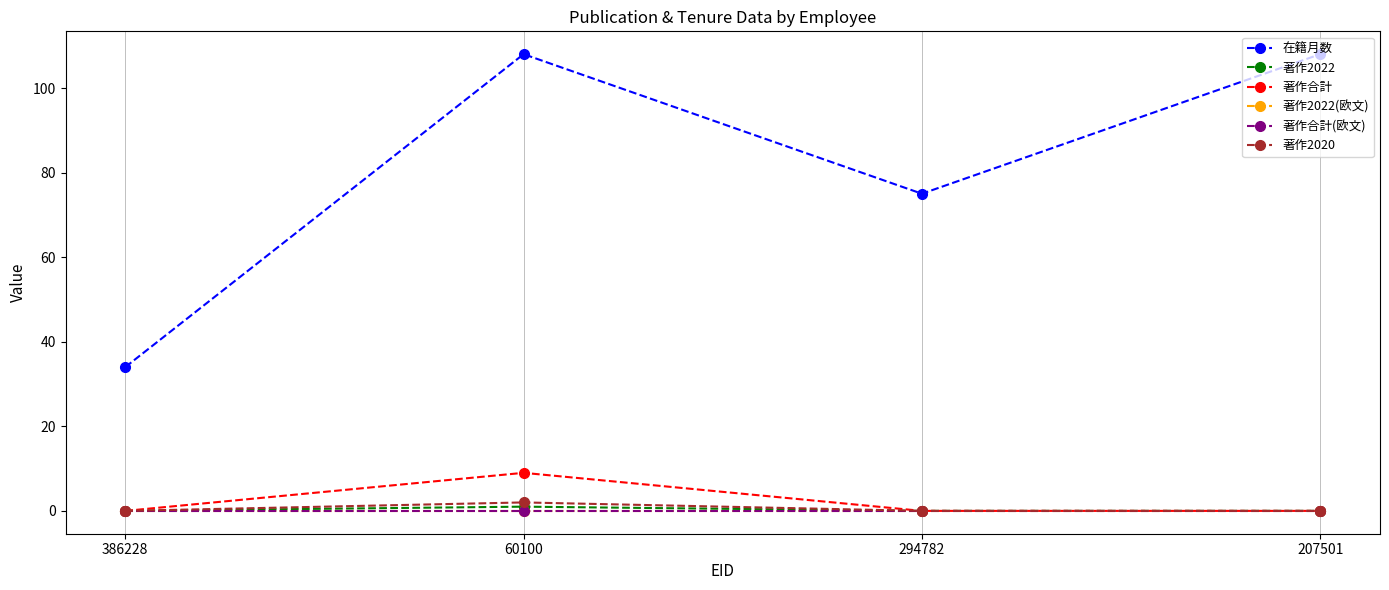

Is the value of 著作合計(欧文) at 386228 greater than the value of 著作2020 at 294782?

No